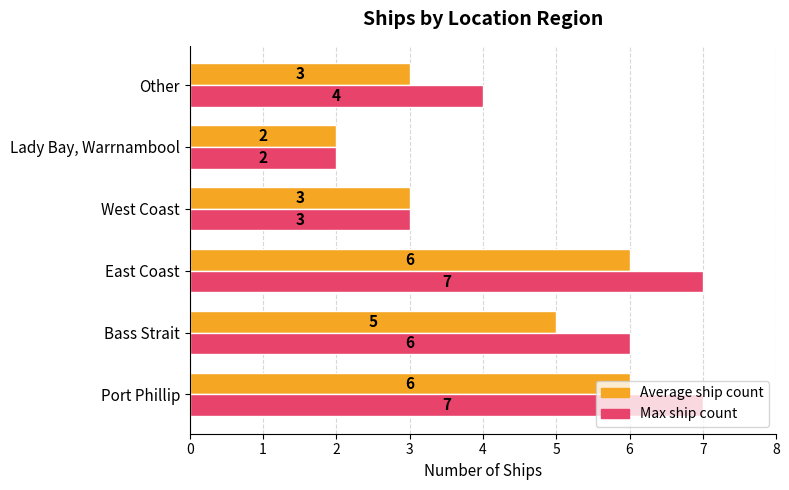

What is the average value of the Average ship count series?

4